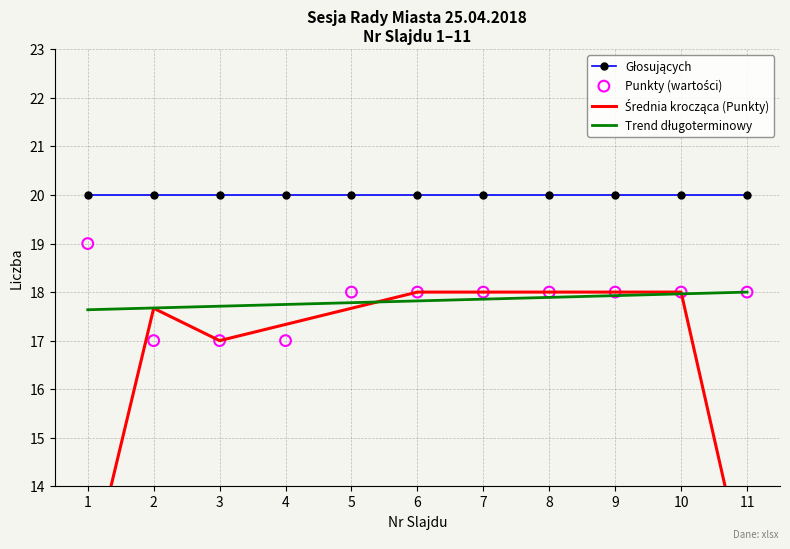

At which category is the sum across all series the highest?

10